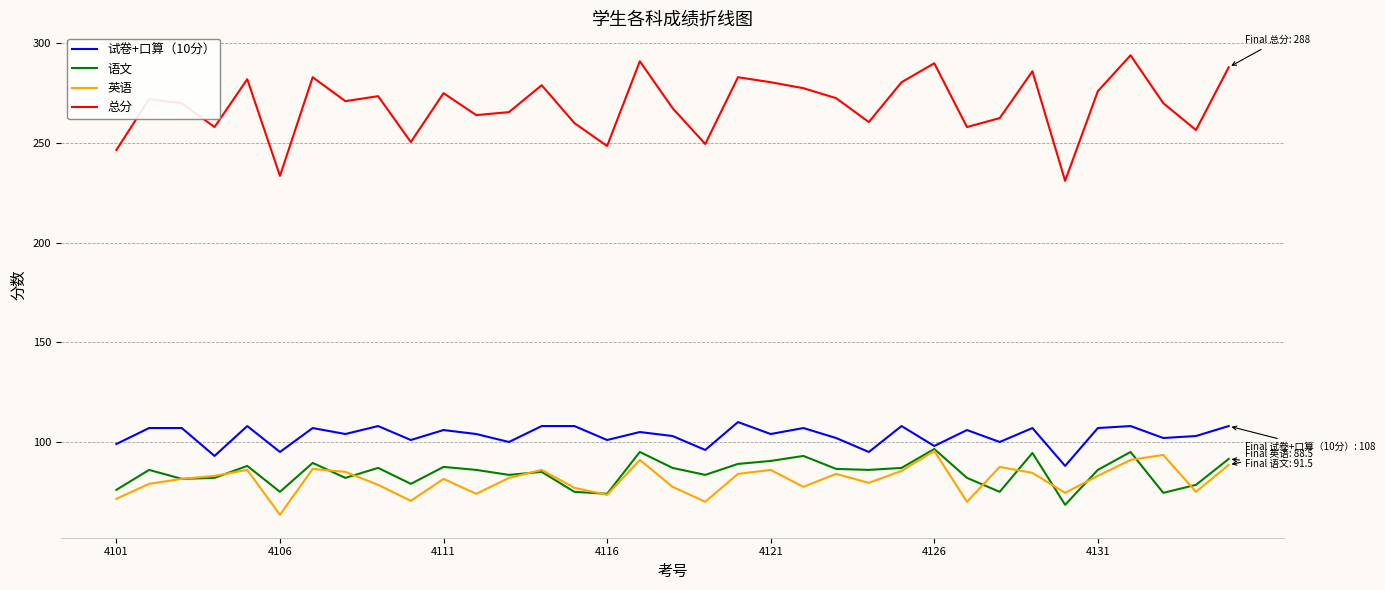

What is the minimum value for 语文?

68.5